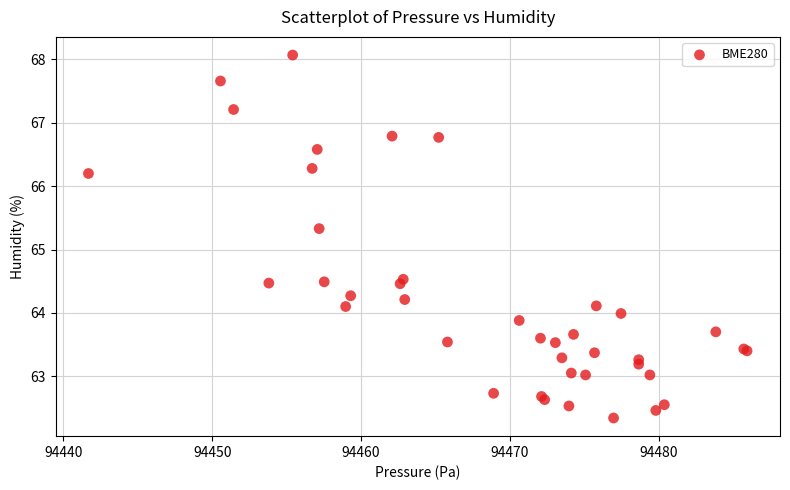

What Y value in the scatter plot is closest to 65?

65.3